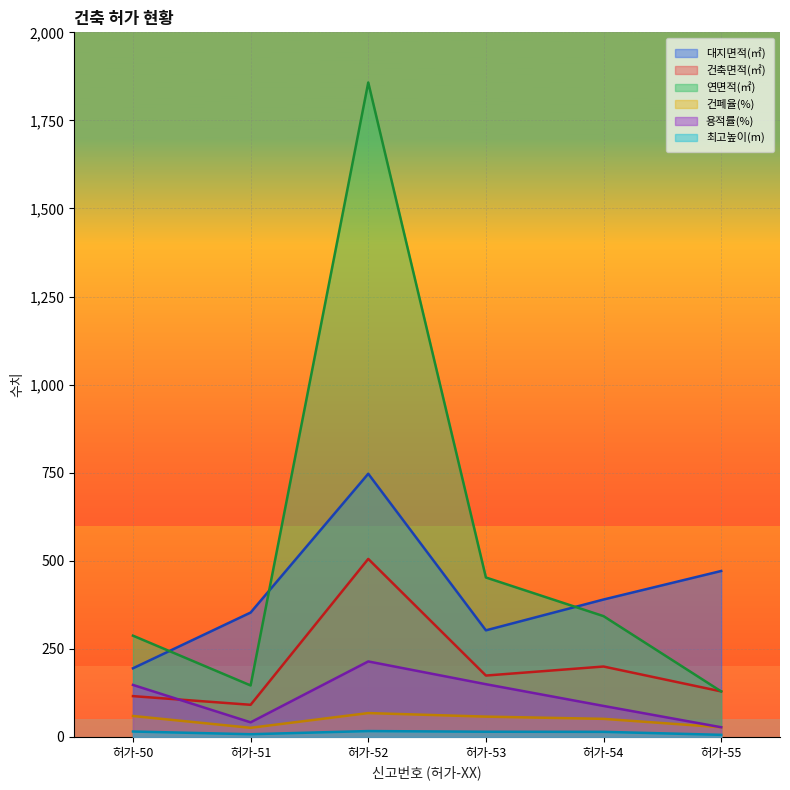

At which label does 건폐율(%) first exceed 57?

허가-50